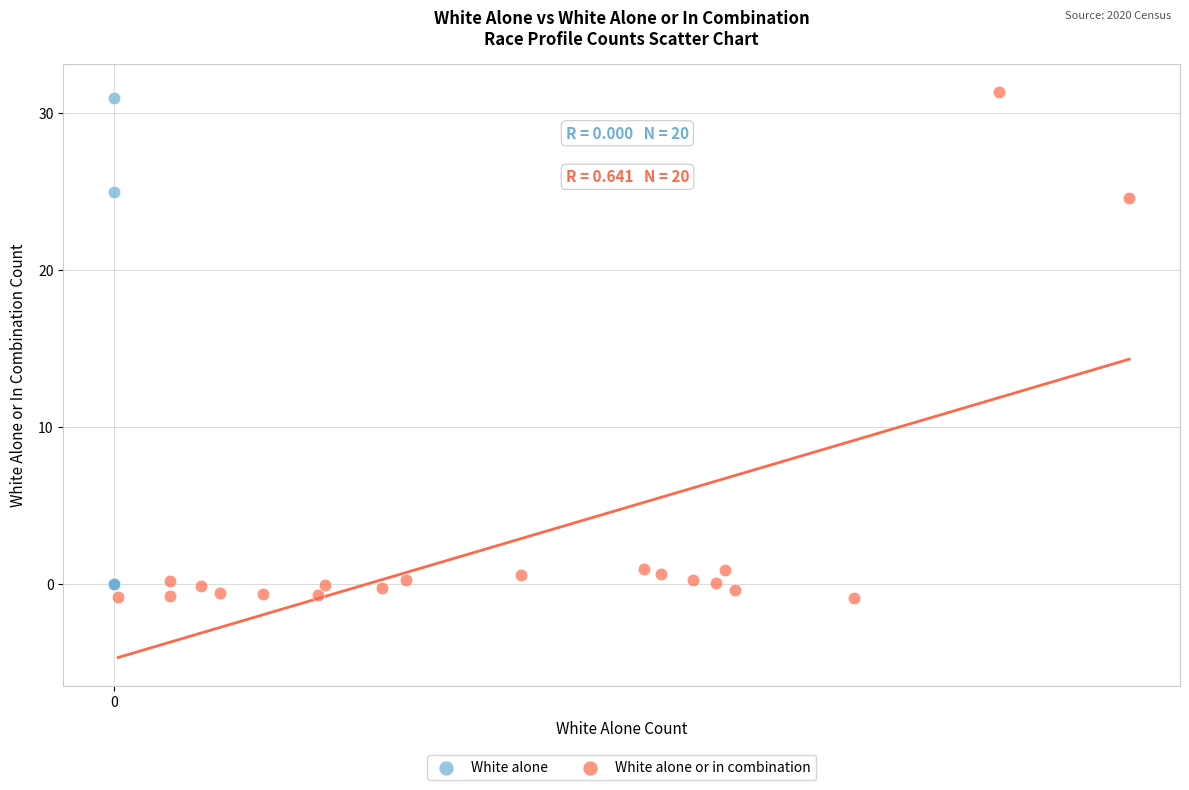

Which series has the widest spread of Y values?

White alone or in combination